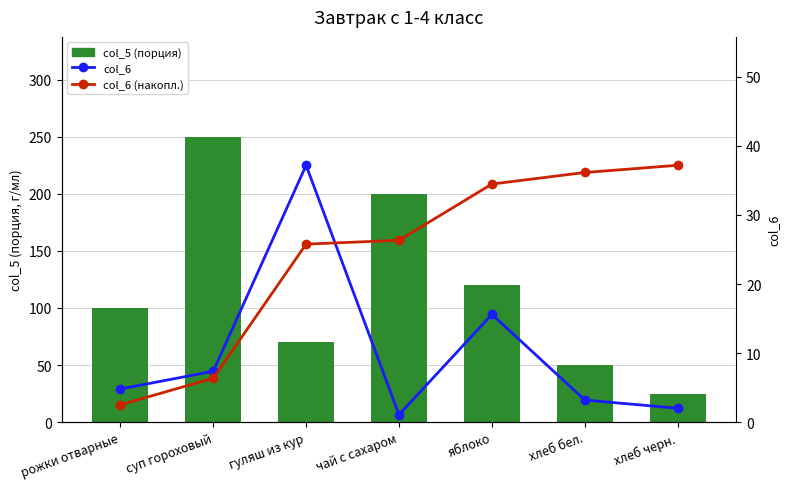

Which series has the largest total across all categories?

col_5